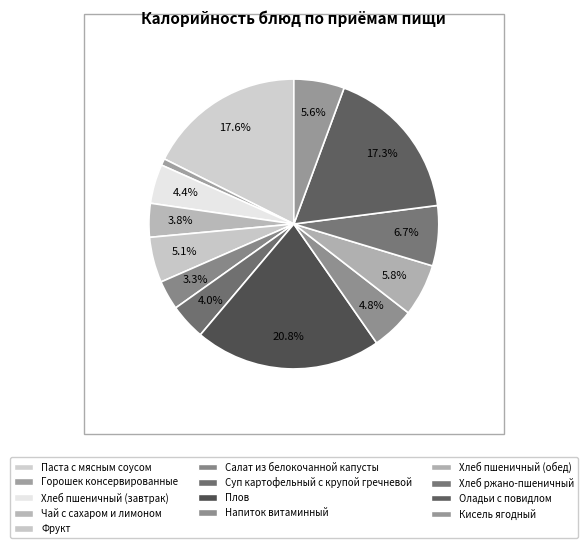

Does Горошек консервированные account for over 50% of the chart?

No